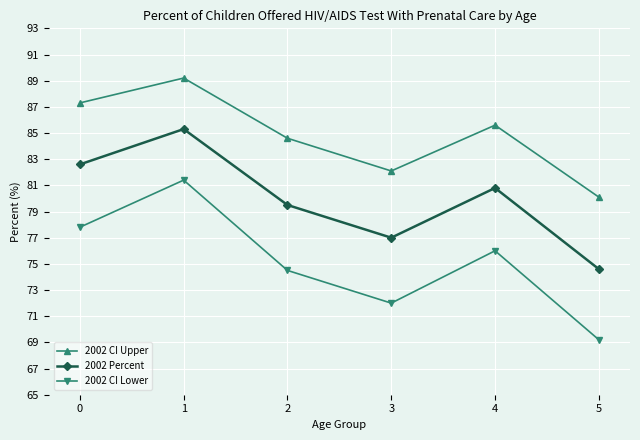

The 2002 CI Upper series shows 85.6 at 4. True or false?

True